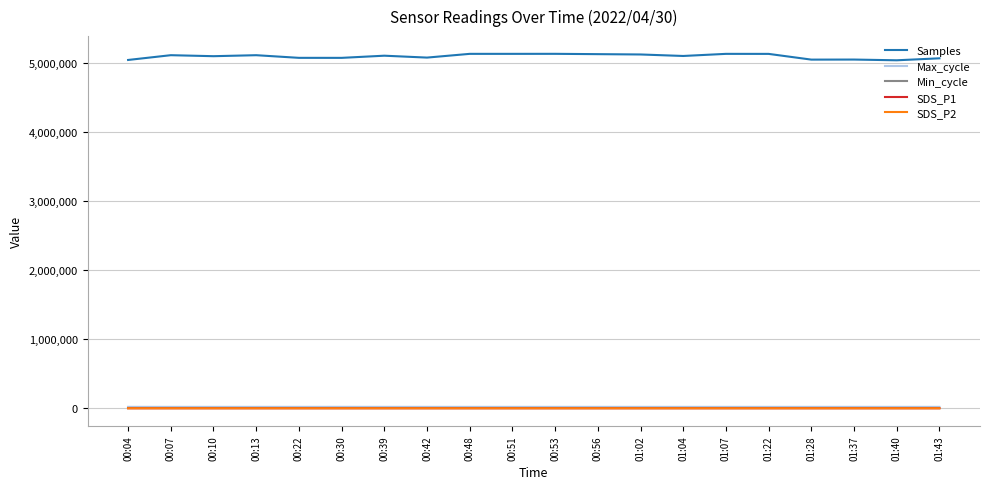

What is the maximum value for Samples?

5130397.0